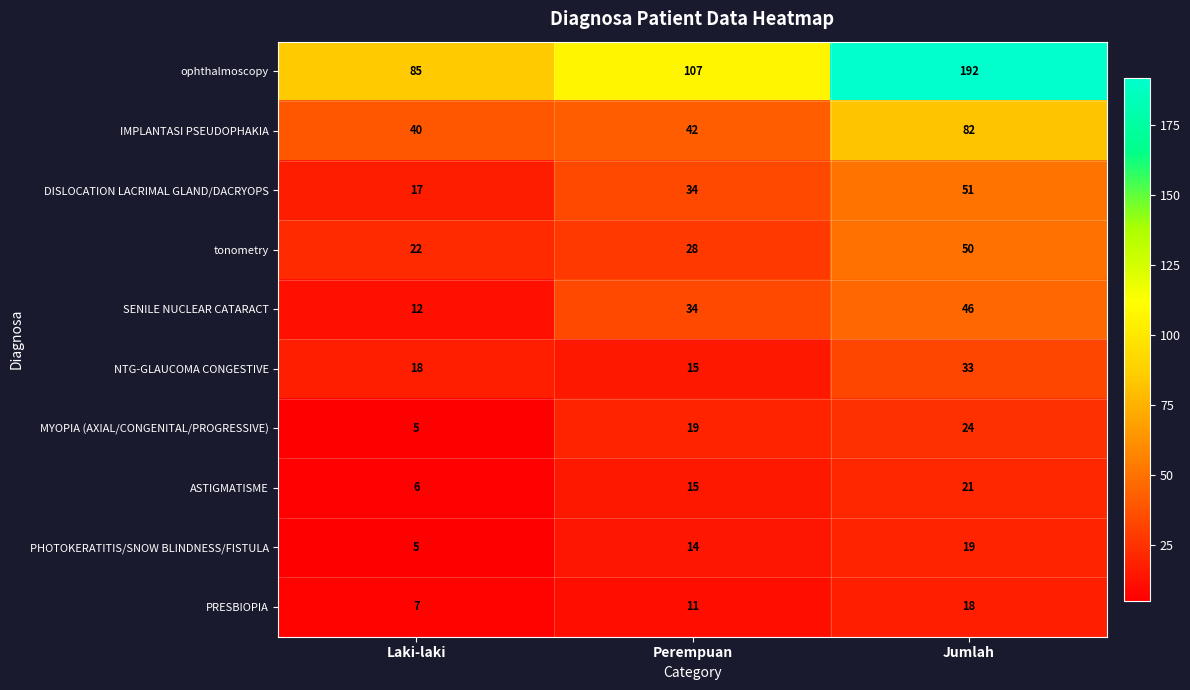

Reading right to left, what are all the values shown in this chart?

ophthalmoscopy: Jumlah=192	Perempuan=107	Laki-laki=85
IMPLANTASI PSEUDOPHAKIA: Jumlah=82	Perempuan=42	Laki-laki=40
DISLOCATION LACRIMAL GLAND/DACRYOPS: Jumlah=51	Perempuan=34	Laki-laki=17
tonometry: Jumlah=50	Perempuan=28	Laki-laki=22
SENILE NUCLEAR CATARACT: Jumlah=46	Perempuan=34	Laki-laki=12
NTG-GLAUCOMA CONGESTIVE: Jumlah=33	Perempuan=15	Laki-laki=18
MYOPIA (AXIAL/CONGENITAL/PROGRESSIVE): Jumlah=24	Perempuan=19	Laki-laki=5
ASTIGMATISME: Jumlah=21	Perempuan=15	Laki-laki=6
PHOTOKERATITIS/SNOW BLINDNESS/FISTULA: Jumlah=19	Perempuan=14	Laki-laki=5
PRESBIOPIA: Jumlah=18	Perempuan=11	Laki-laki=7